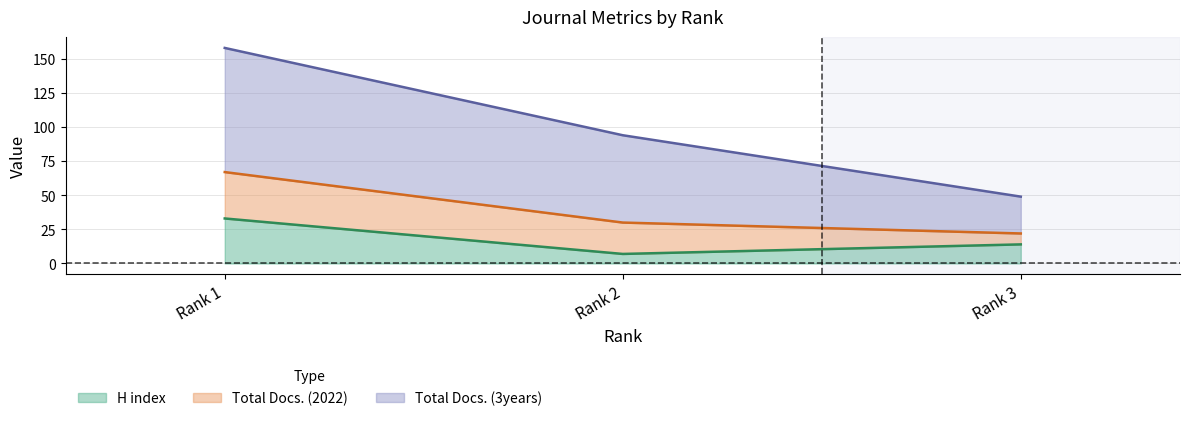

The value of H index at Rank 3 is 6. True or false?

False